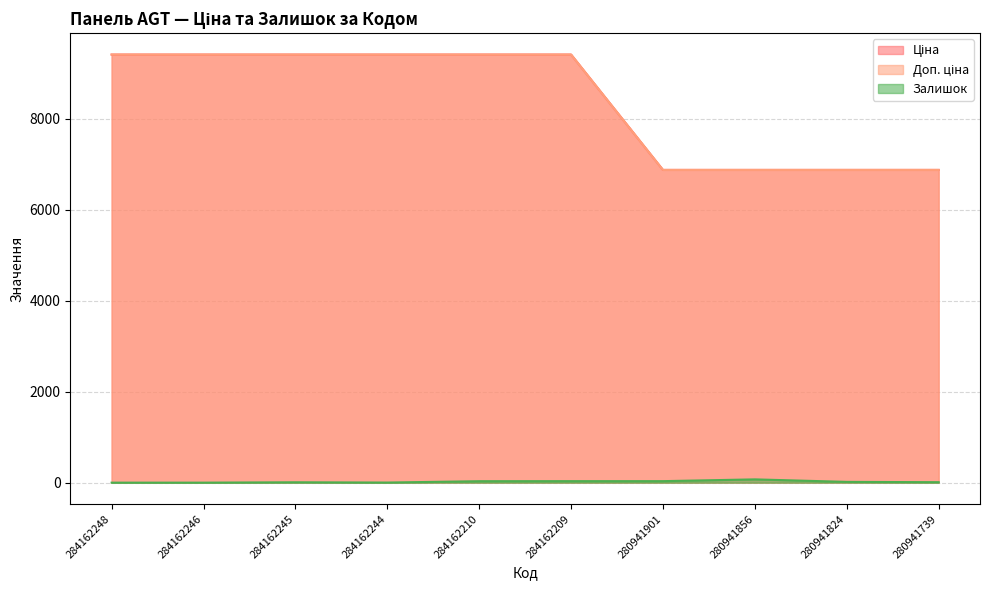

At which label does Залишок first exceed 17?

284162210